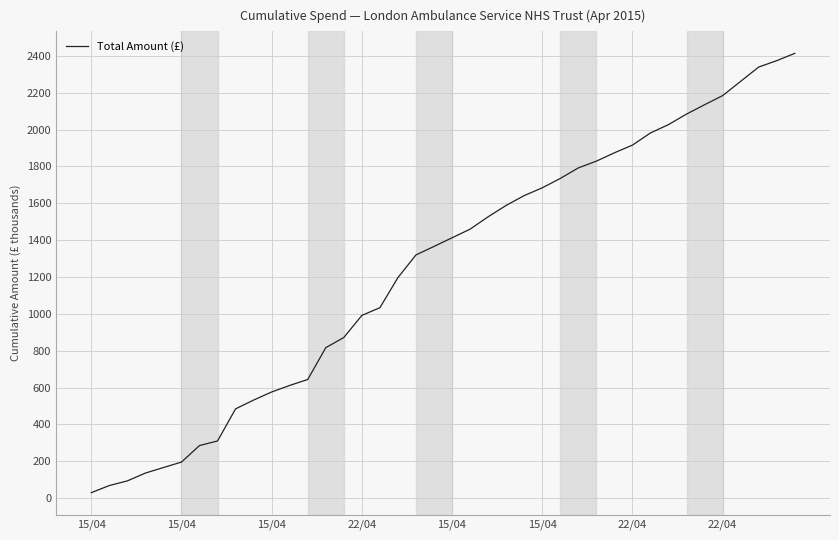

What is the maximum value shown in the chart?

2413.9